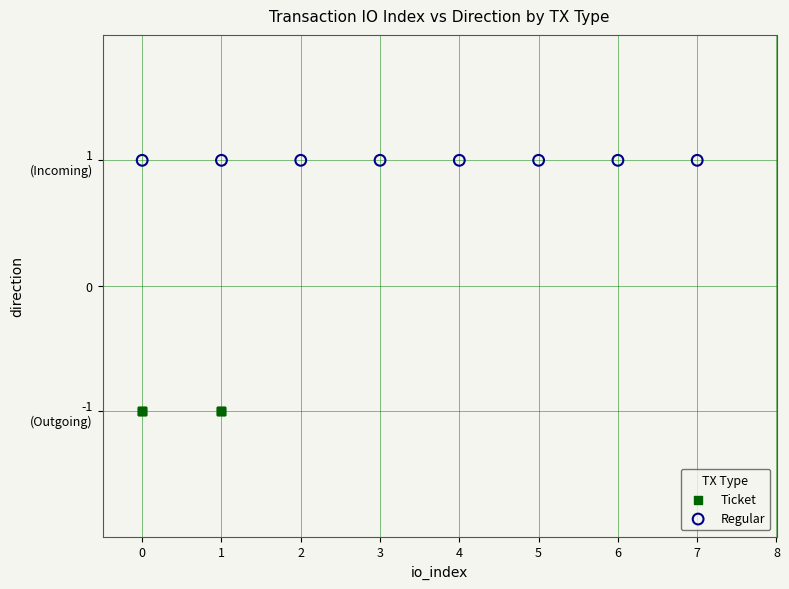

Which series reaches the minimum Y coordinate?

Ticket